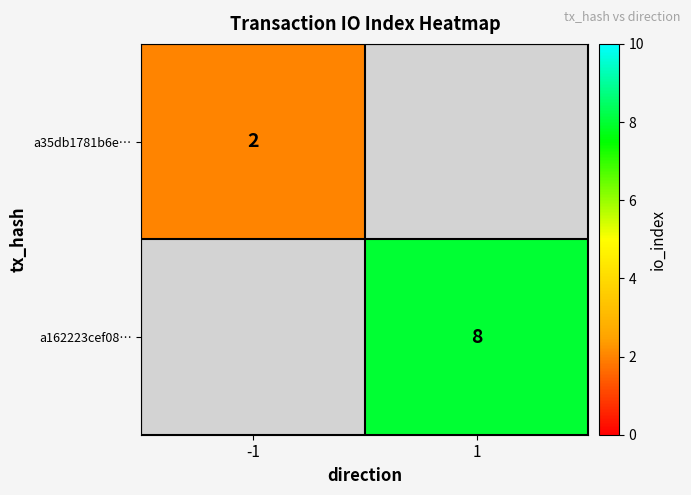

At which category does the chart reach its minimum across all series?

-1